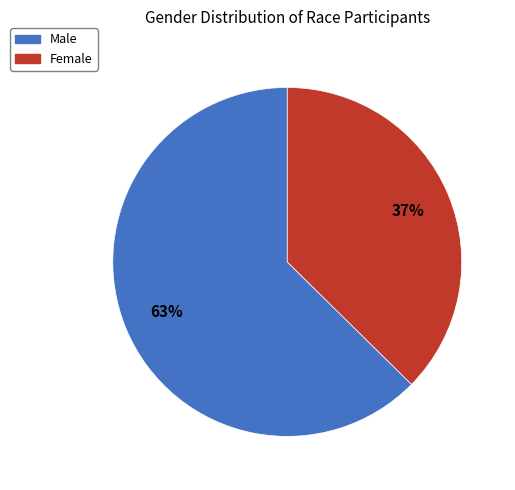

What percentage is the Female slice, to the nearest percent?

37%